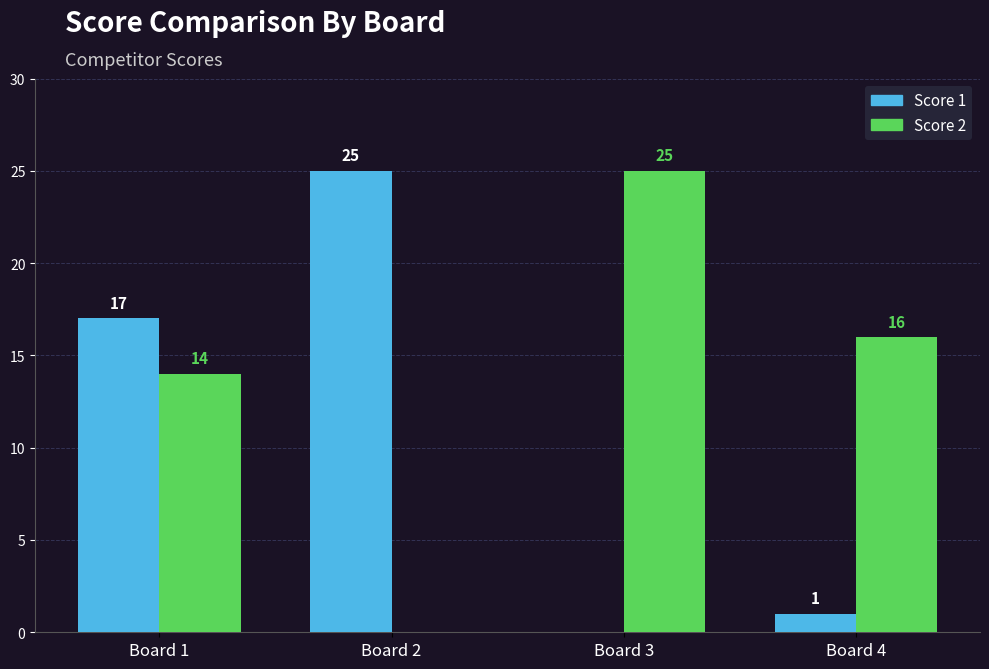

The Score 1 series shows 1 at Board 4. True or false?

True